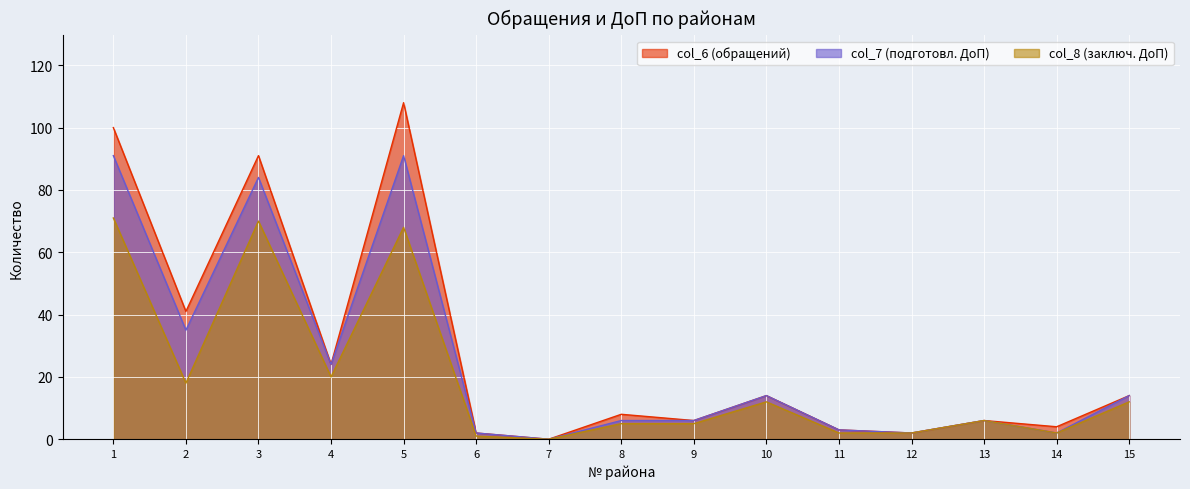

What is the difference between the maximum and minimum values in the col_8 (заключ. ДоП) series?

71